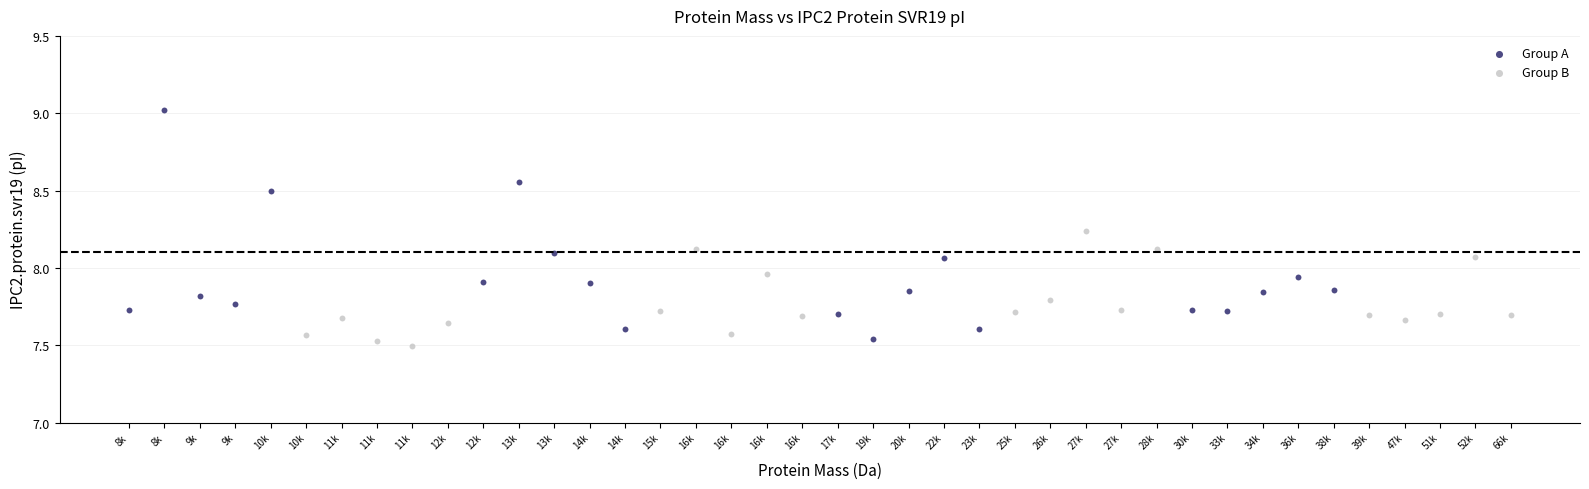

Which series has the largest Y range (max minus min)?

Group A